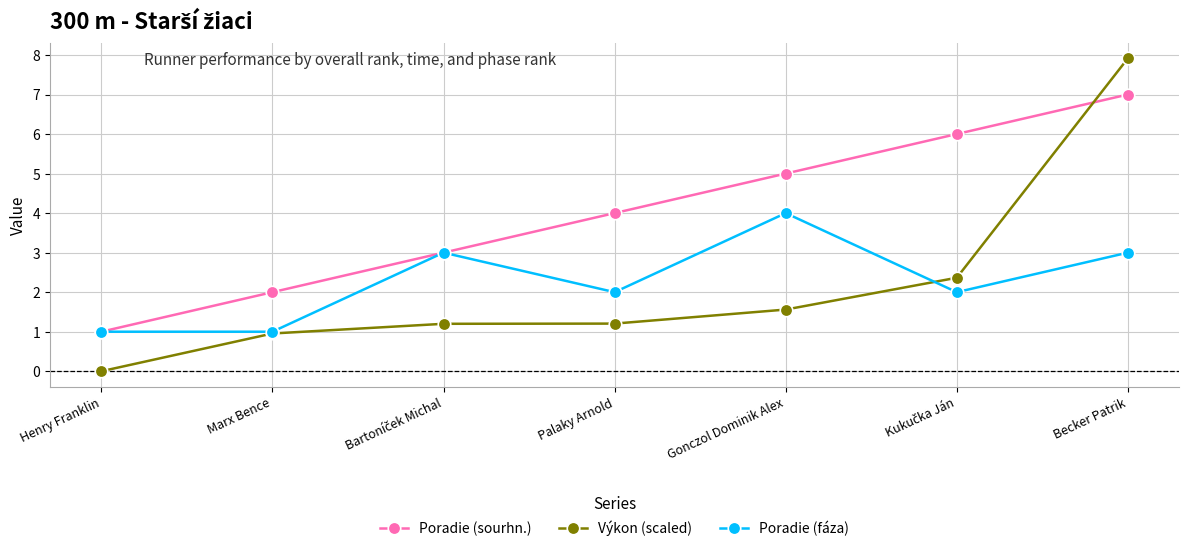

True or false: Poradie (fáza) has more than 0 interior local peaks.

True